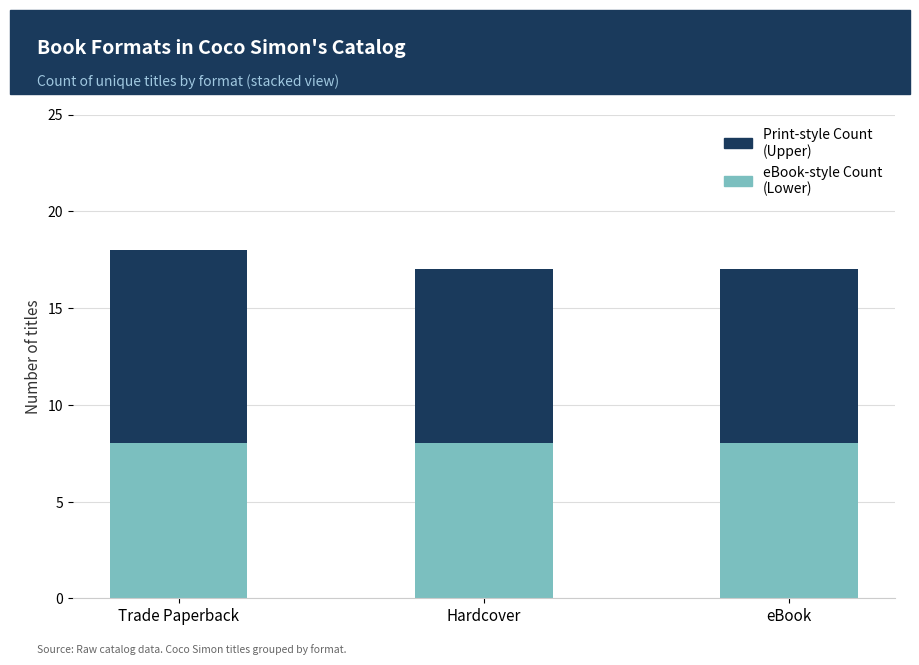

What is the total value across all series at Trade Paperback?

18